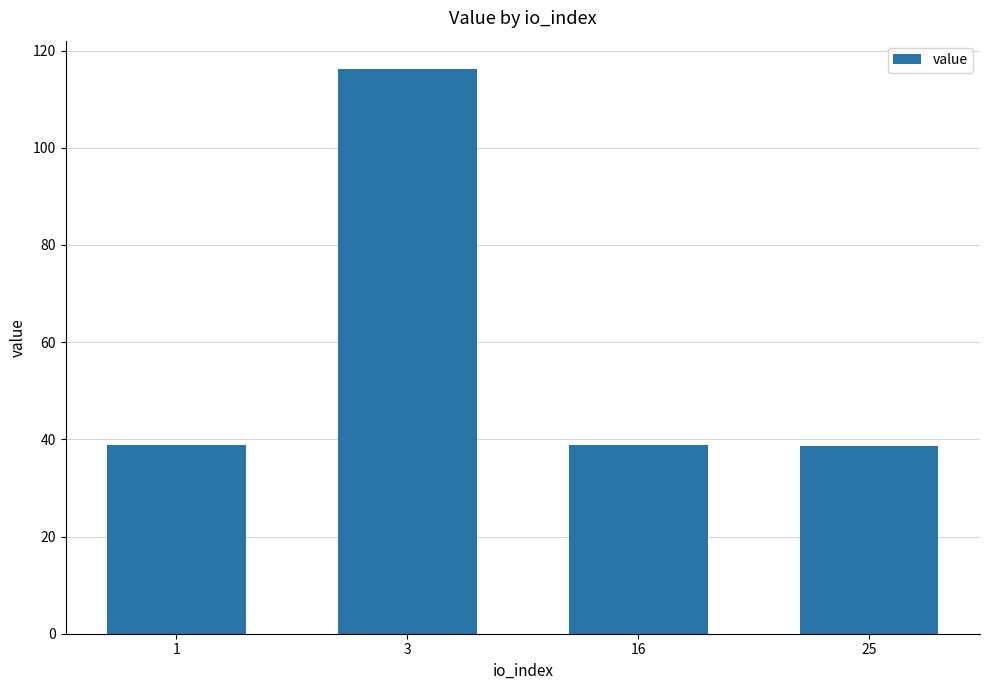

Which has a higher value, 3 or 16?

3